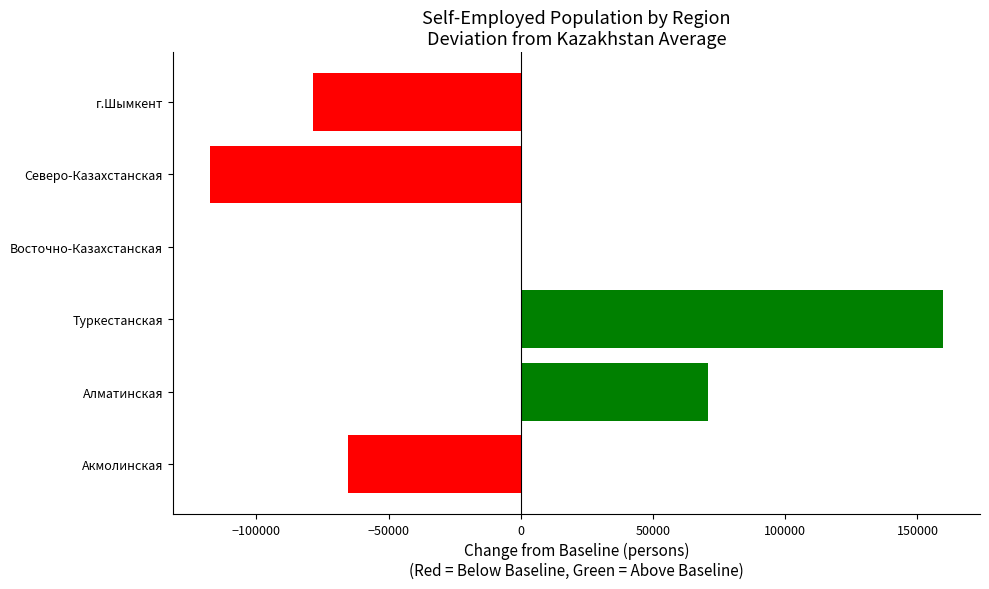

Are the bars horizontal?

Yes